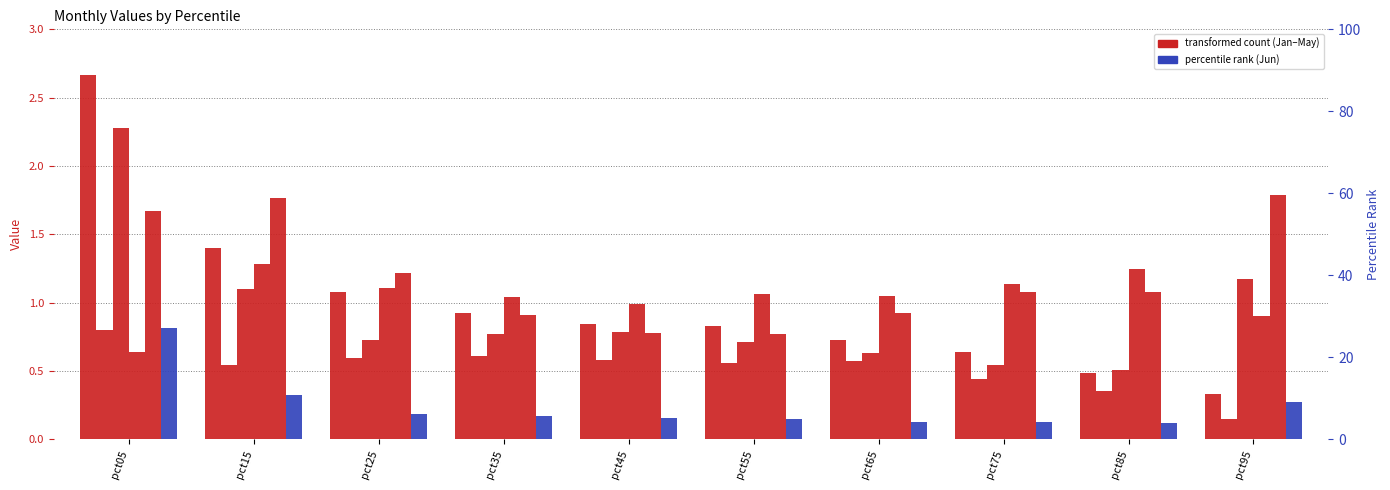

At which label does Apr reach its peak?

pct15